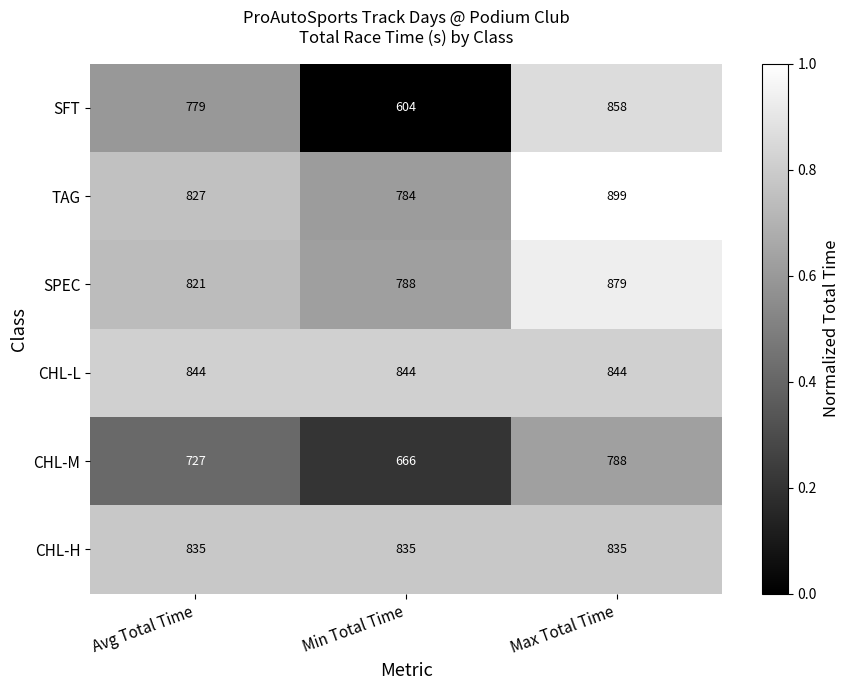

At Max Total Time, list the series in order from largest to smallest.

TAG, SPEC, SFT, CHL-L, CHL-H, CHL-M